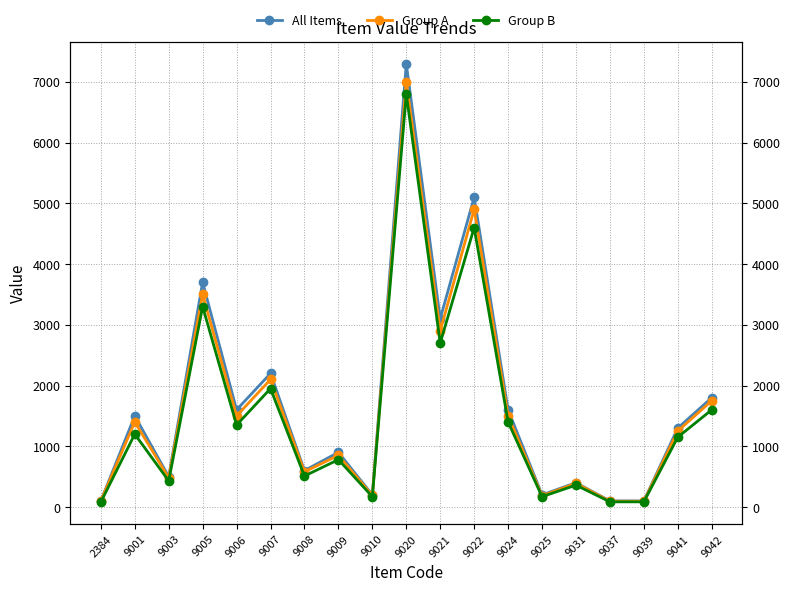

The Group B series shows 3300 at 9005. True or false?

True